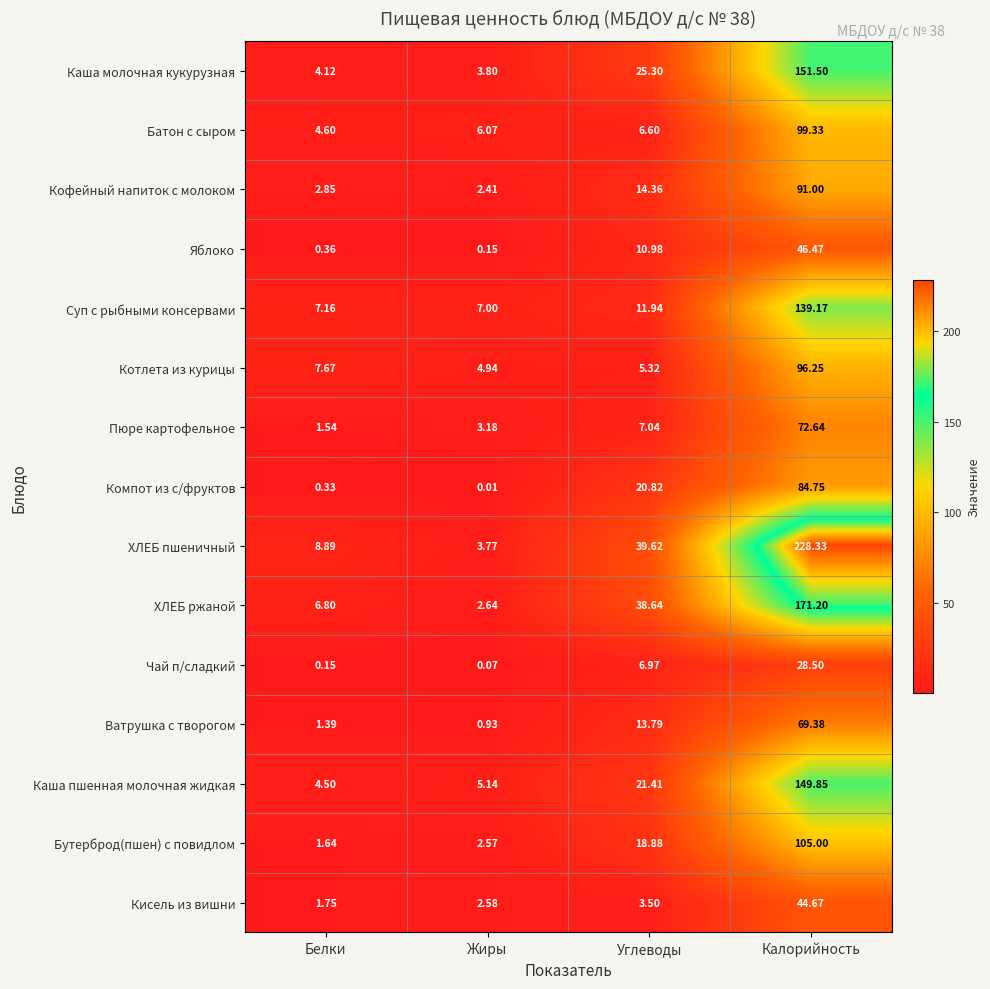

Which category has the highest value in the Каша пшенная молочная жидкая series?

Калорийность